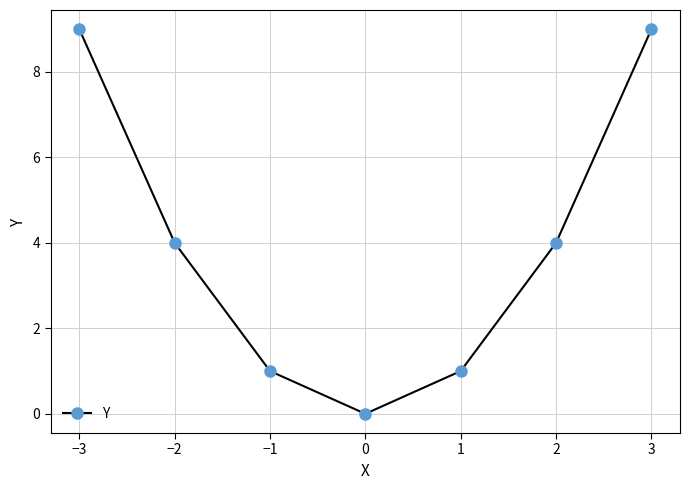

Is this an area chart (filled region under the line)?

No